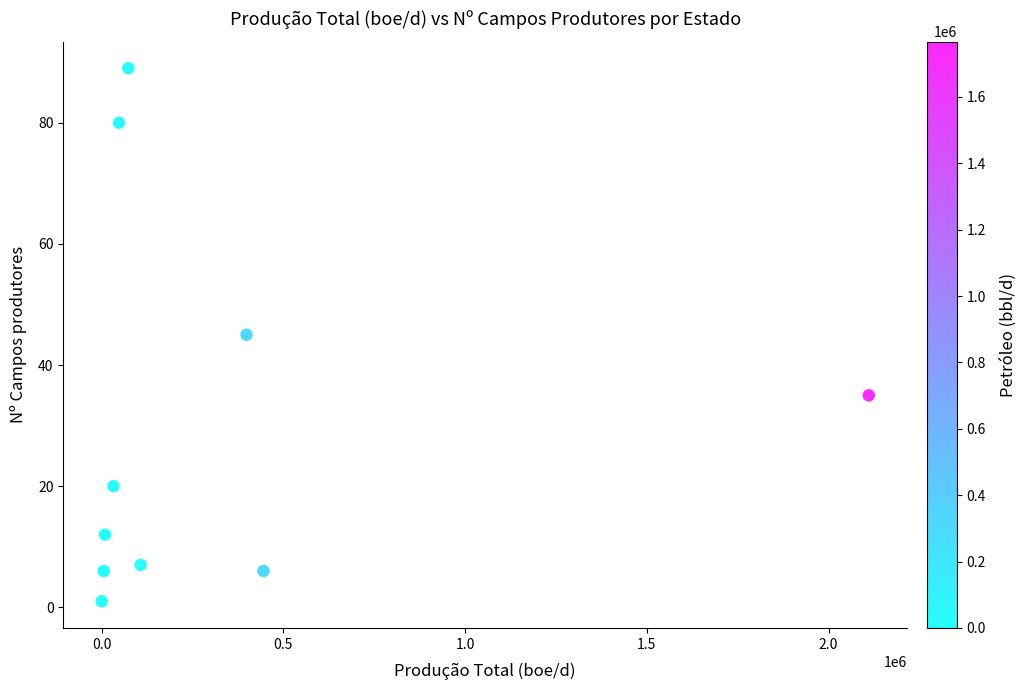

What is the average Y value?

30